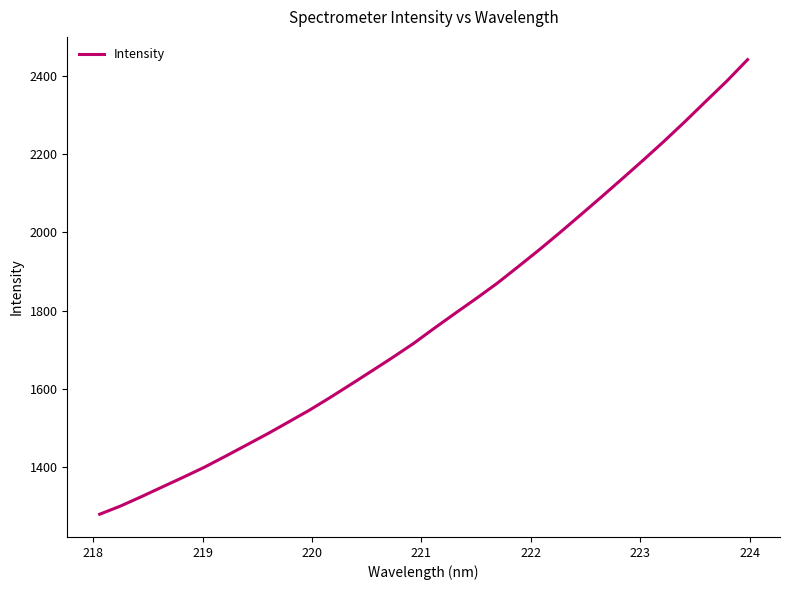

Does the chart display data point markers on the line(s)?

No